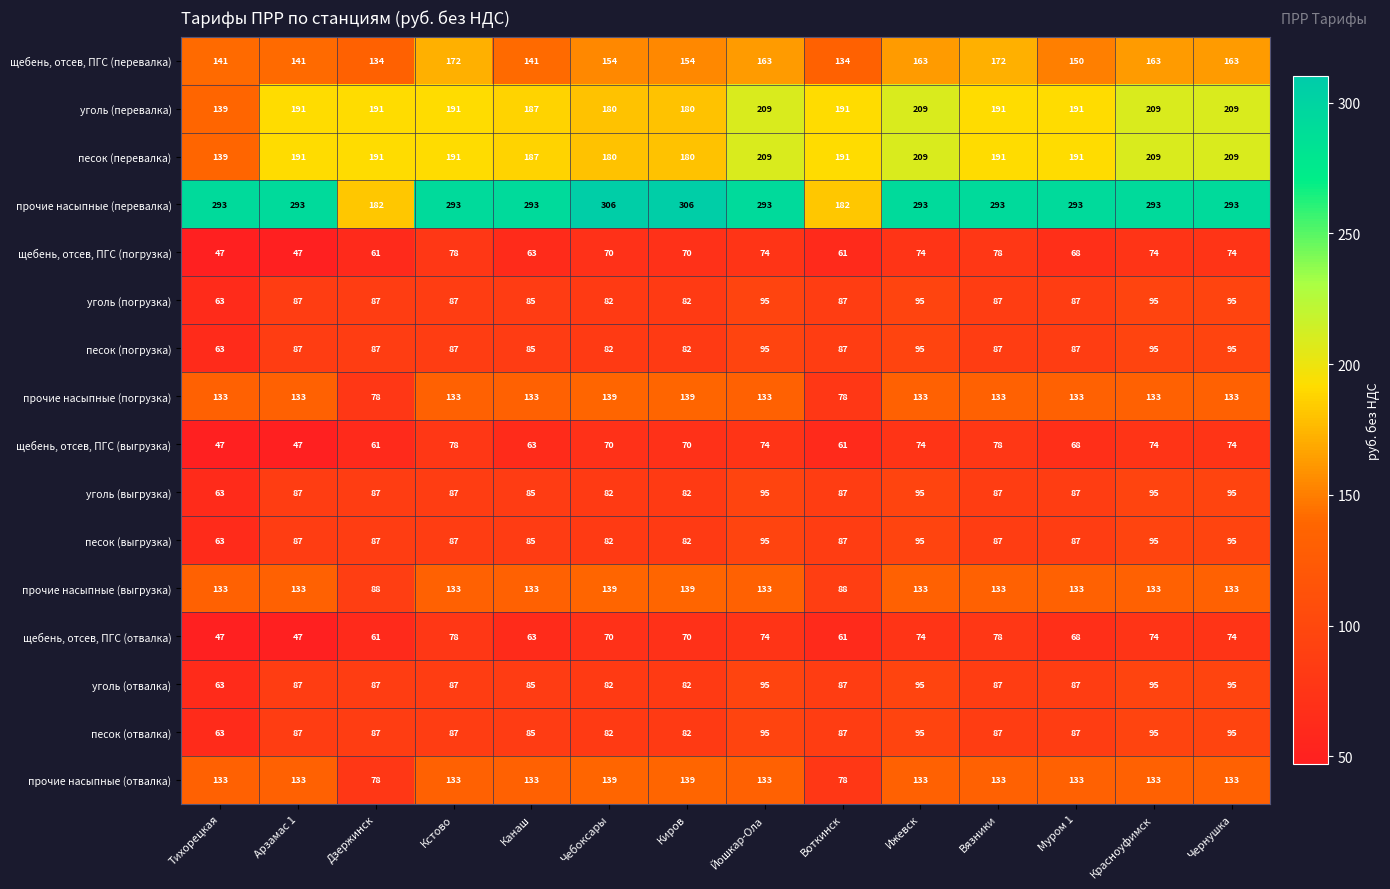

Count the number of categories in the chart.

14